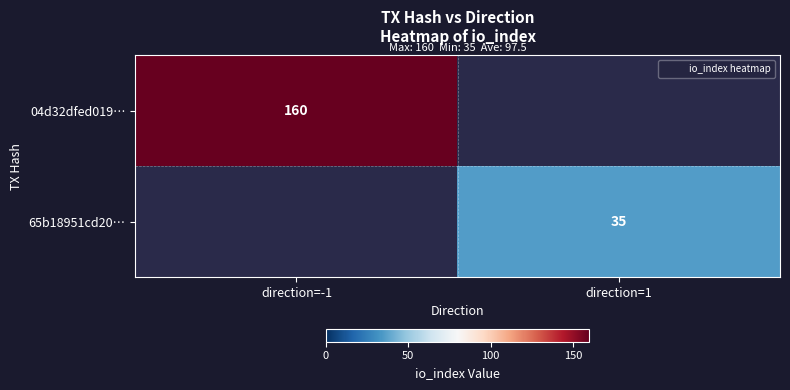

Count the number of data series in this chart.

2